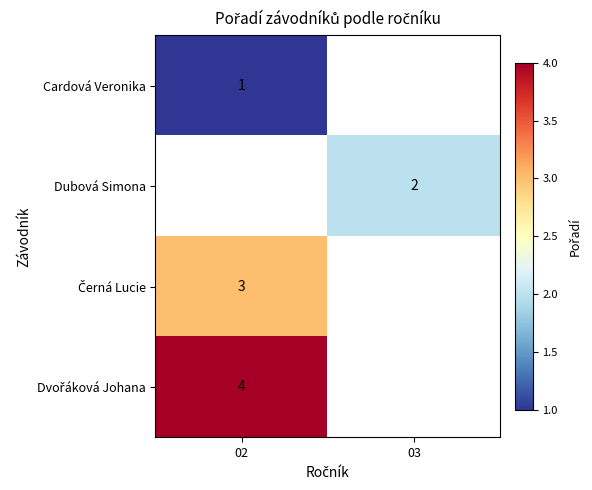

The Dubová Simona series shows 1 at 03. True or false?

False